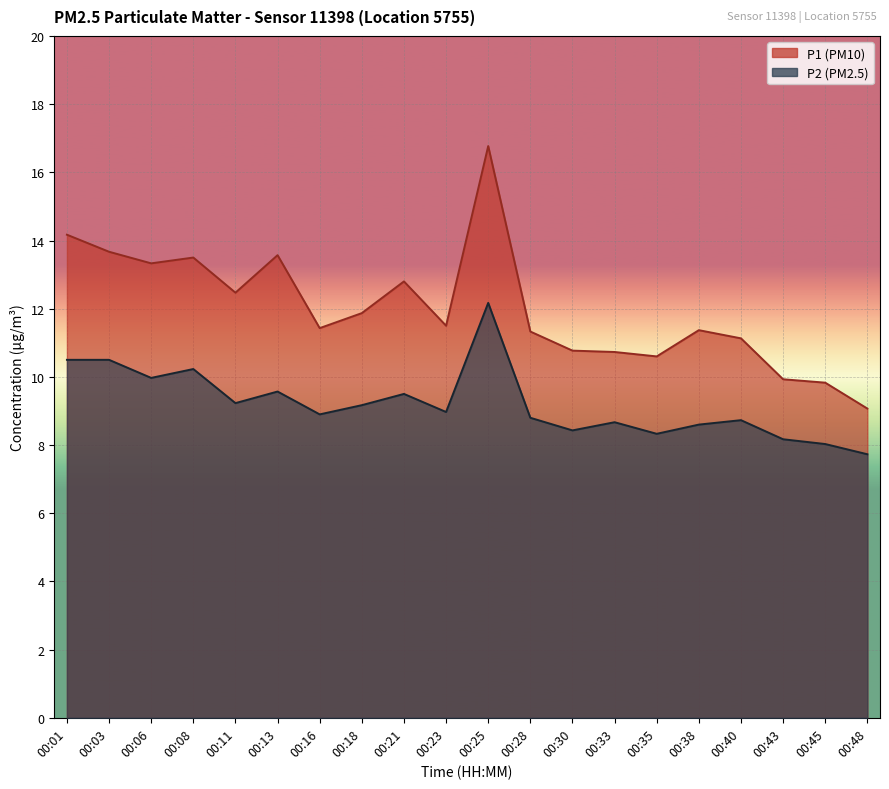

How many data points in P2 are above 8?

19